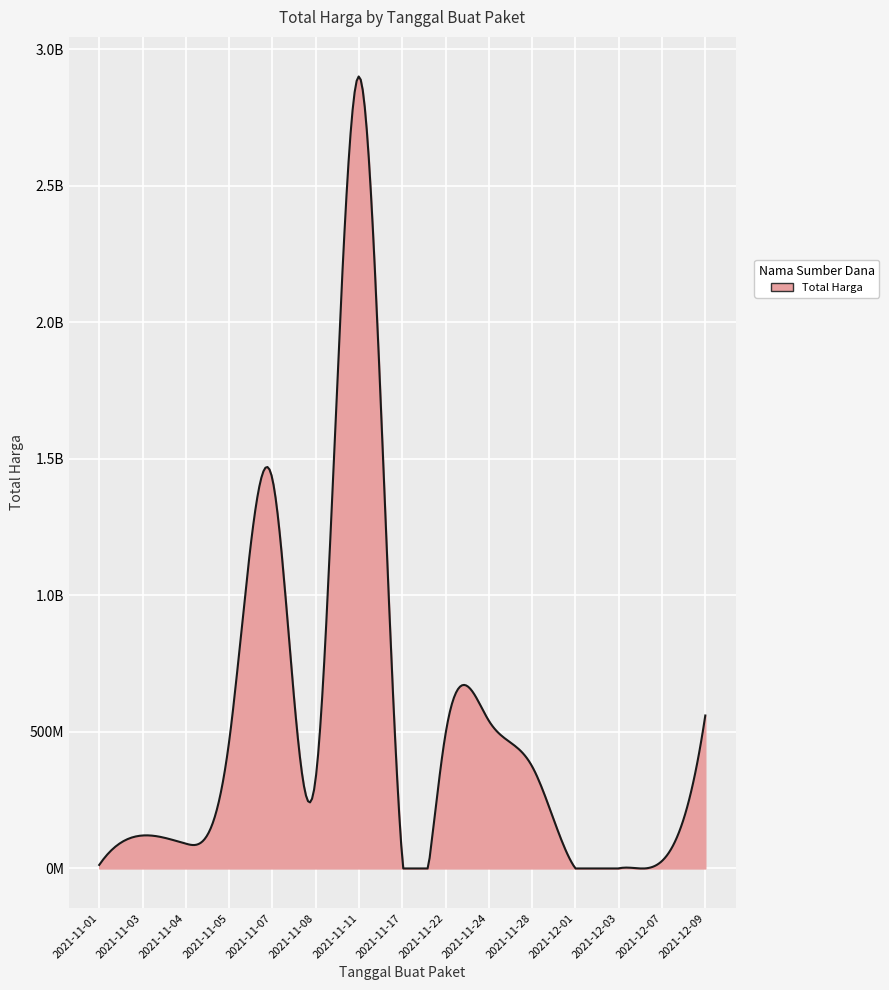

What is the maximum value shown in the chart?

2892122000